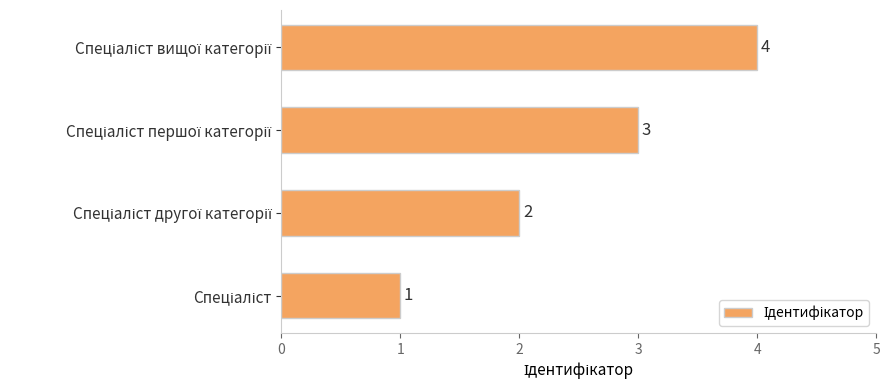

How many data points are less than 3?

2